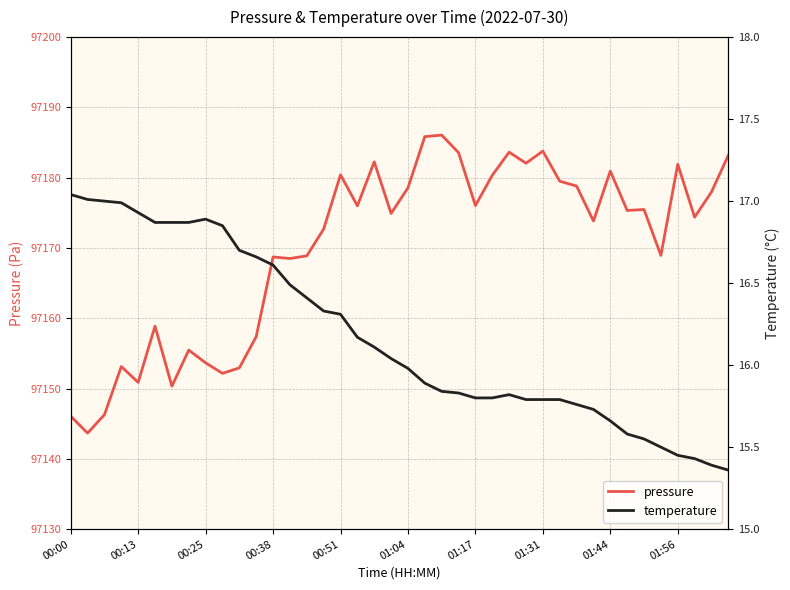

In pressure, how many points are lower than both neighbors (excluding endpoints)?

13